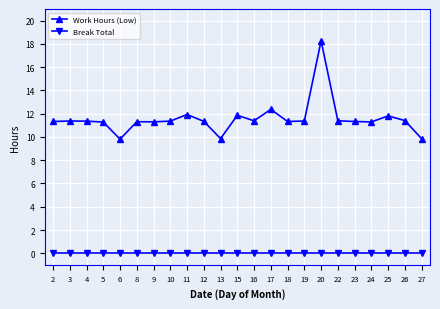

Which series has the widest spread of values?

Work Hours (Low)